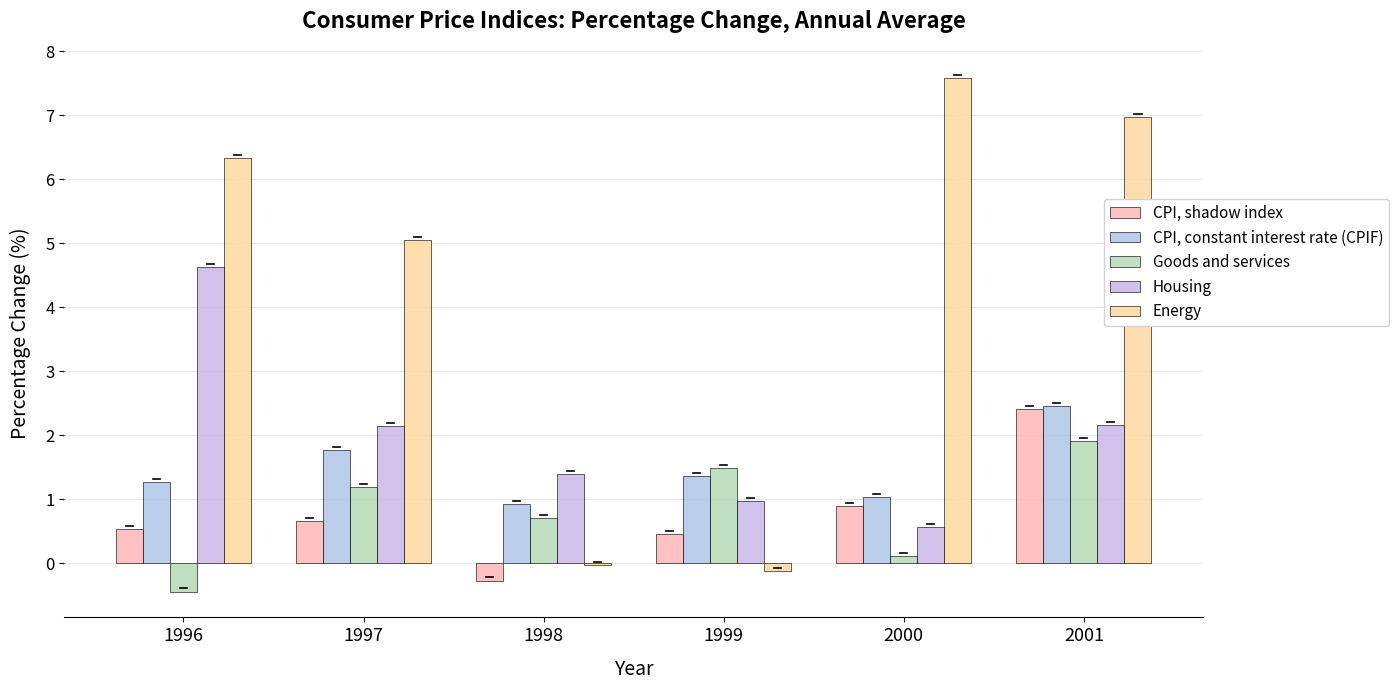

Reading left to right, what are all the values shown in this chart?

CPI, shadow index: 1996=0.5	1997=0.7	1998=-0.3	1999=0.5	2000=0.9	2001=2.4
CPI, constant interest rate (CPIF): 1996=1.3	1997=1.8	1998=0.9	1999=1.4	2000=1.0	2001=2.5
Goods and services: 1996=-0.4	1997=1.2	1998=0.7	1999=1.5	2000=0.1	2001=1.9
Housing: 1996=4.6	1997=2.1	1998=1.4	1999=1.0	2000=0.6	2001=2.2
Energy: 1996=6.3	1997=5.1	1998=-0.0	1999=-0.1	2000=7.6	2001=7.0